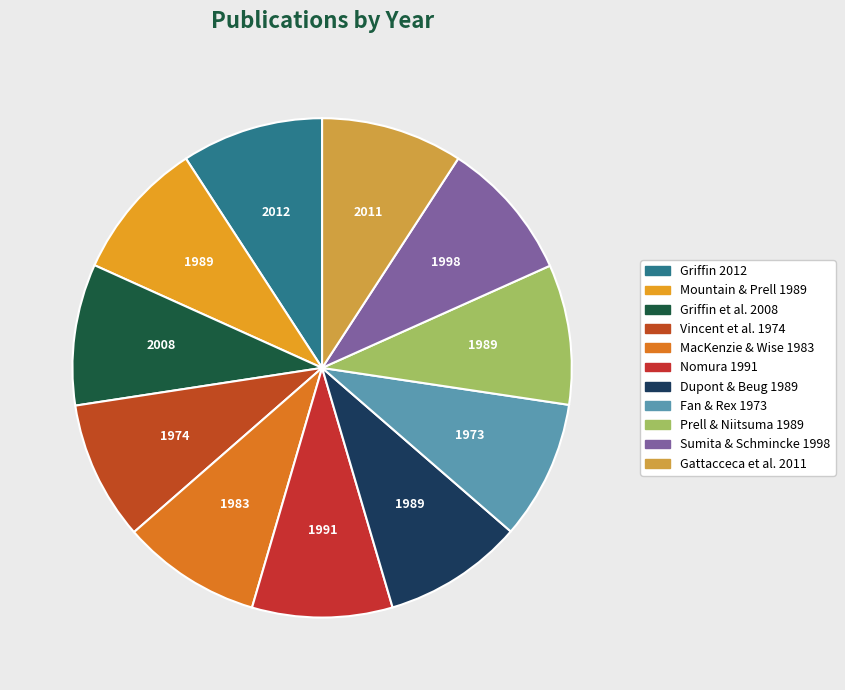

Does Dupont & Beug 1989 account for over 50% of the chart?

No